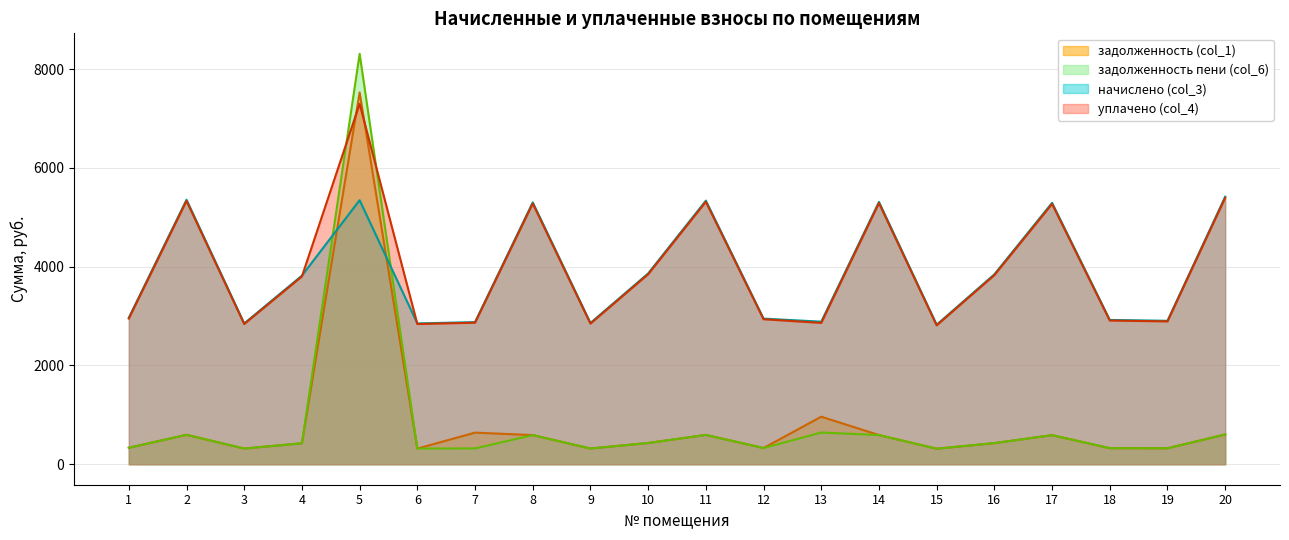

Rank the series by their maximum value, from lowest to highest.

начислено (col_3), уплачено (col_4), задолженность (col_1), задолженность пени (col_6)